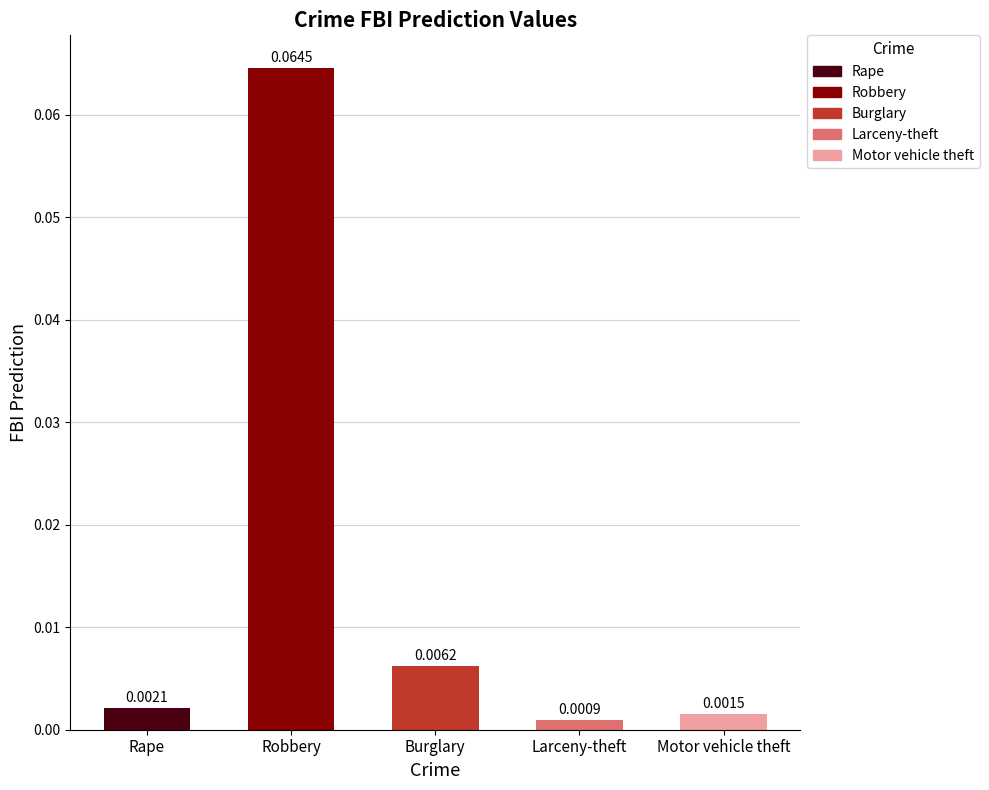

Are the bars grouped side by side (vs. stacked)?

No